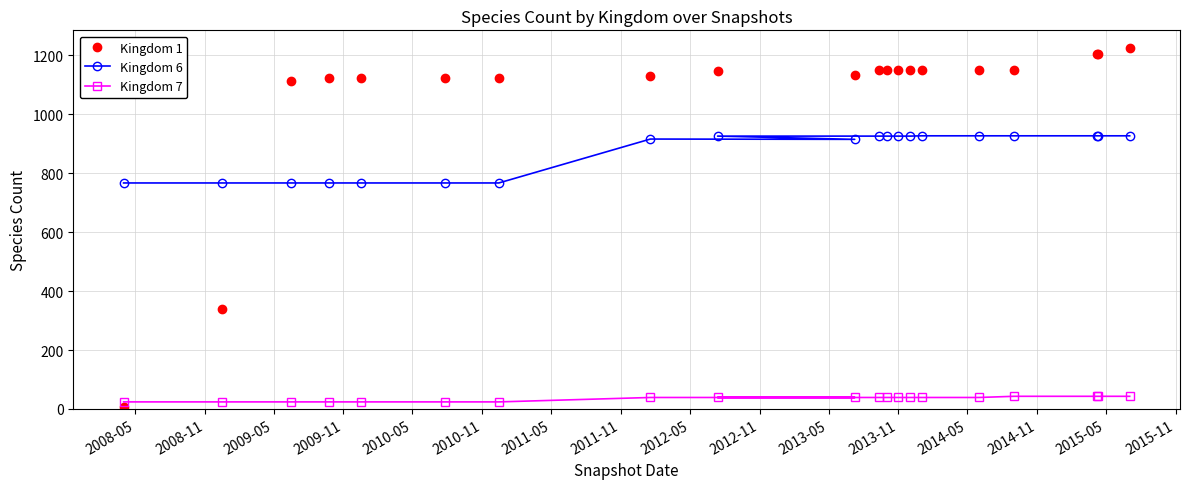

List the series in order of their peak value, lowest first.

Kingdom 7, Kingdom 6, Kingdom 1